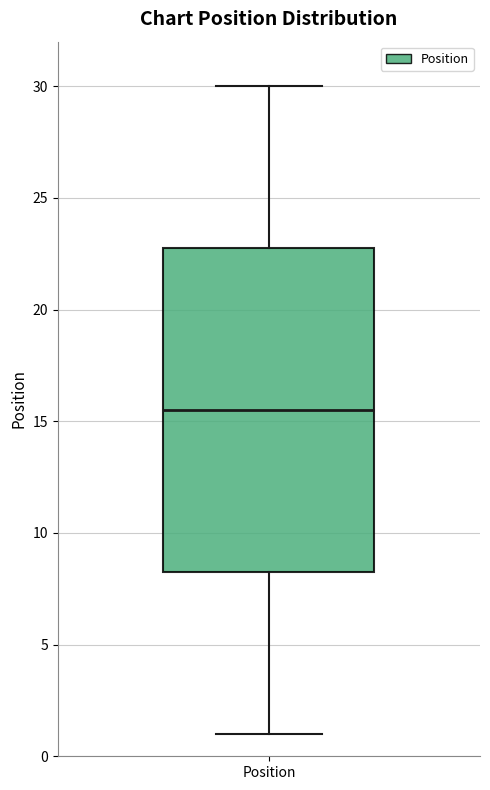

Where is the upper edge of the box for Position on the y-axis? The values are not printed on the chart, so give them approximately, as read against the axis.

23.0